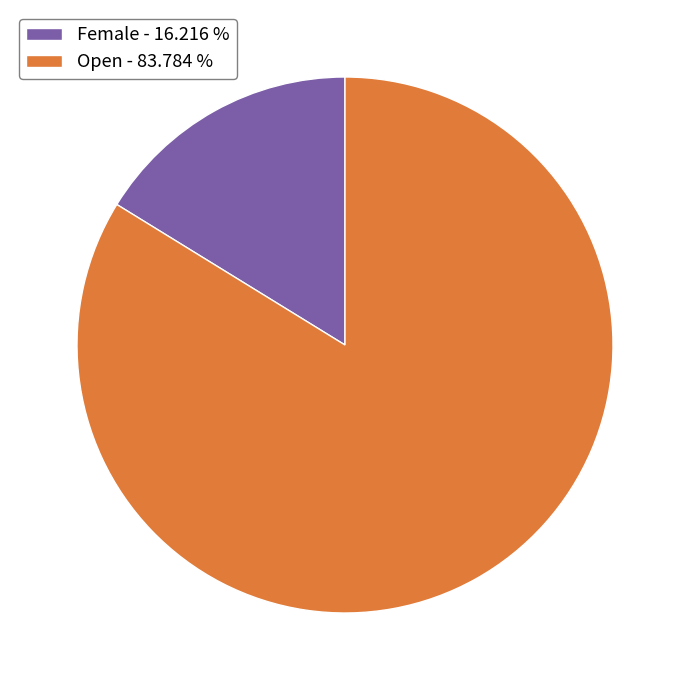

Is there any slice that represents more than half of the pie?

Yes